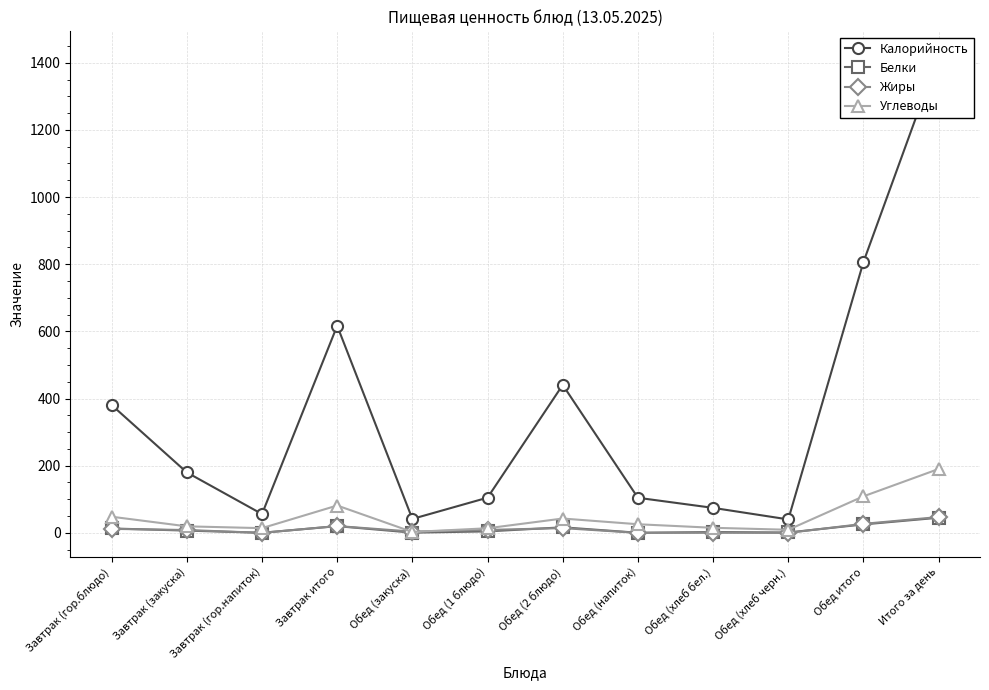

True or false: Белки and Калорийность cross at least once.

False